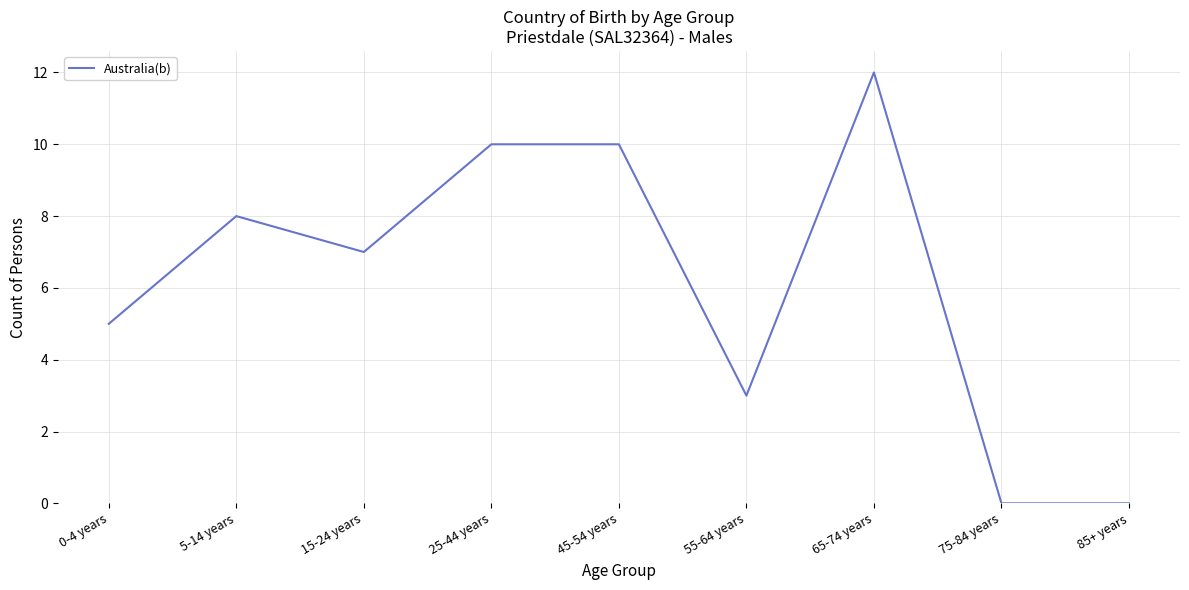

What is the difference between the maximum and minimum values?

12